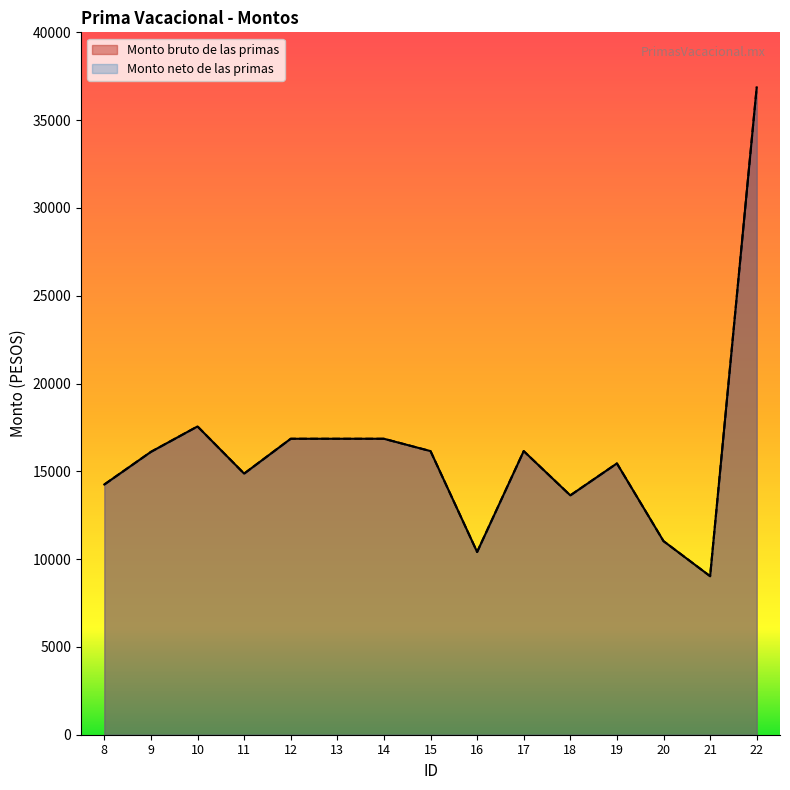

Reading left to right, transcribe all the data shown in this chart.

Monto bruto de las primas: 8=14250.4	9=16109.1	10=17556.8	11=14870.0	12=16854.5	13=16854.5	14=16854.5	15=16152.2	16=10406.7	17=16152.2	18=13630.8	19=15449.9	20=11026.1	21=9028.8	22=36865.0
Monto neto de las primas: 8=14250.4	9=16109.1	10=17556.8	11=14870.0	12=16854.5	13=16854.5	14=16854.5	15=16152.2	16=10406.7	17=16152.2	18=13630.8	19=15449.9	20=11026.1	21=9028.8	22=36865.0